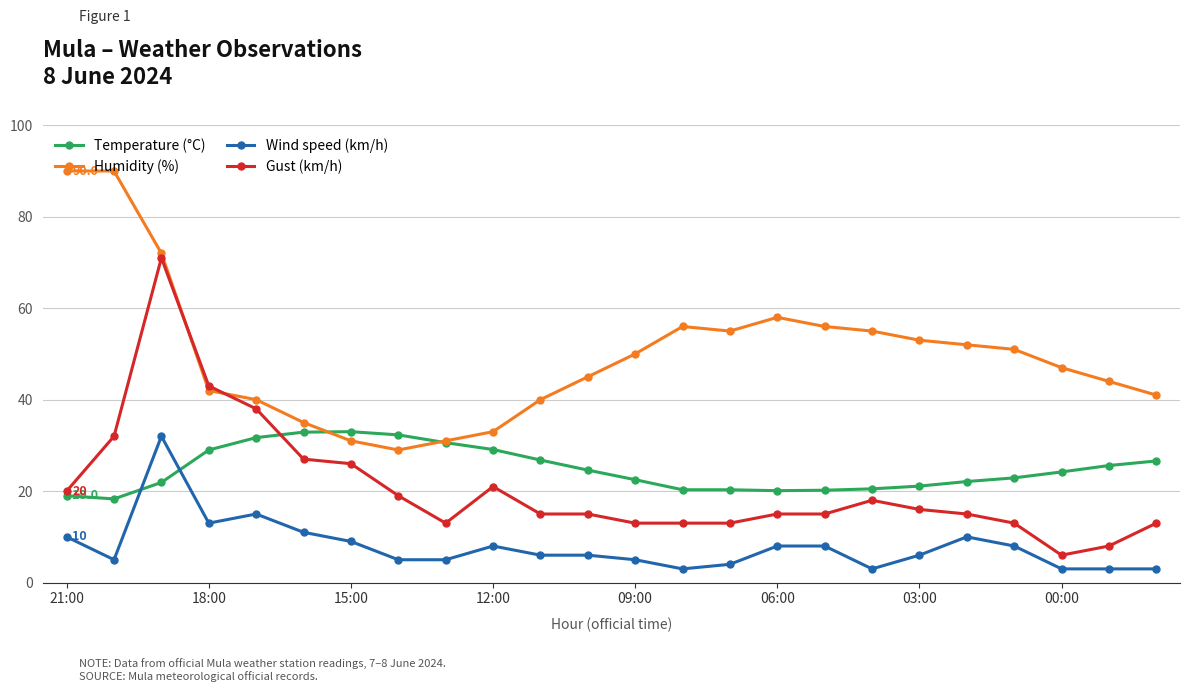

After their last crossing, which series has the higher values: Wind speed (km/h) or Temperature (°C)?

Temperature (°C)